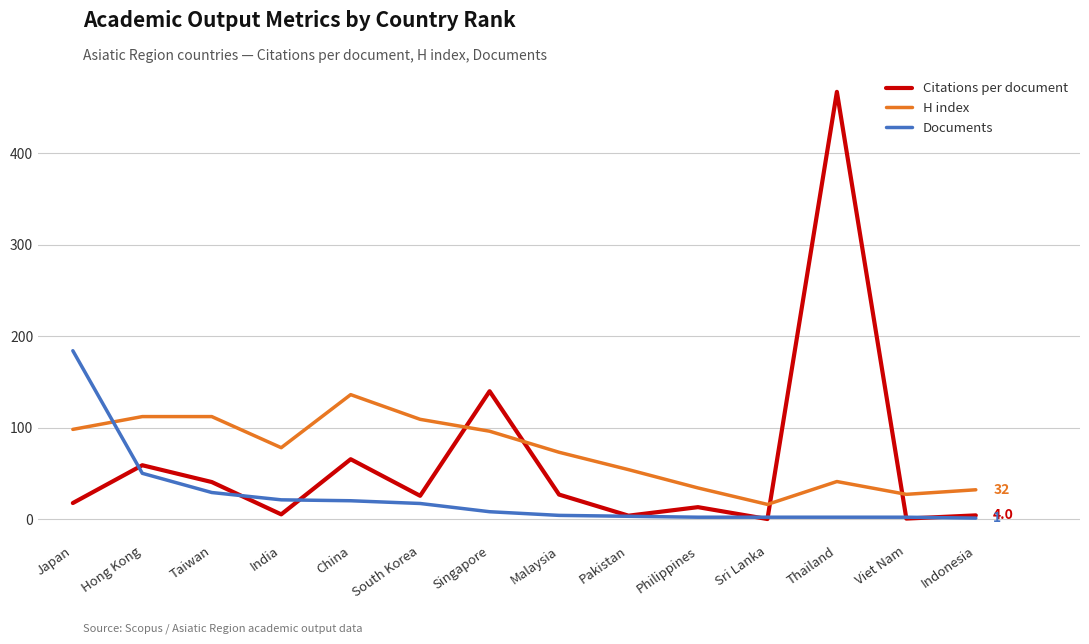

True or false: Citations per document has a value of 139.8 at Singapore.

True